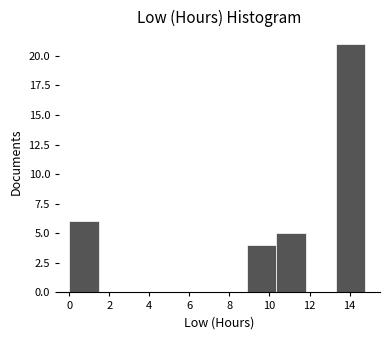

Reading left to right, transcribe this chart: for each bar, give the range it covers on the x-axis and its height. Neither the bar edges nor the heights are printed on the chart, so give them approximately, as read against the axes.

0.0 to 1.4: 6
1.4 to 3.0: 0
3.0 to 4.4: 0
4.4 to 6.0: 0
6.0 to 7.4: 0
7.4 to 8.8: 0
8.8 to 10.4: 4
10.4 to 11.8: 5
11.8 to 13.4: 0
13.4 to 14.8: 21